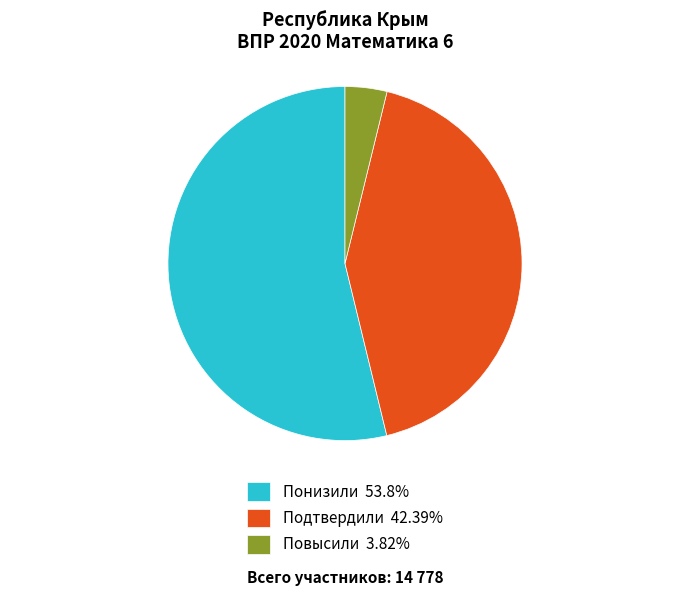

What is the ratio of the value at Подтвердили 42.39% to the value at Понизили 53.8%?

0.8